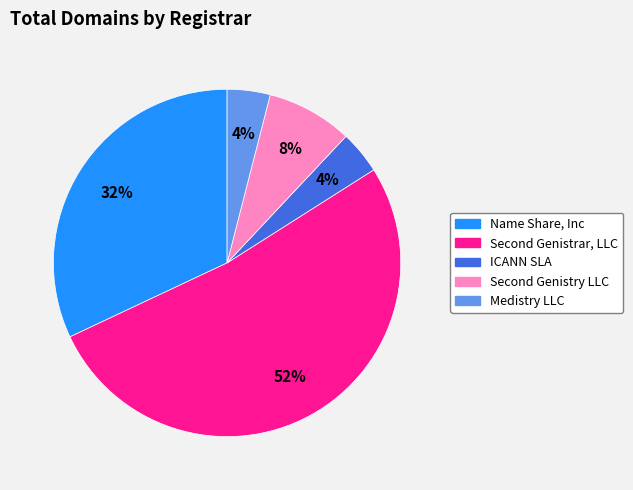

Does any single category account for the majority?

Yes